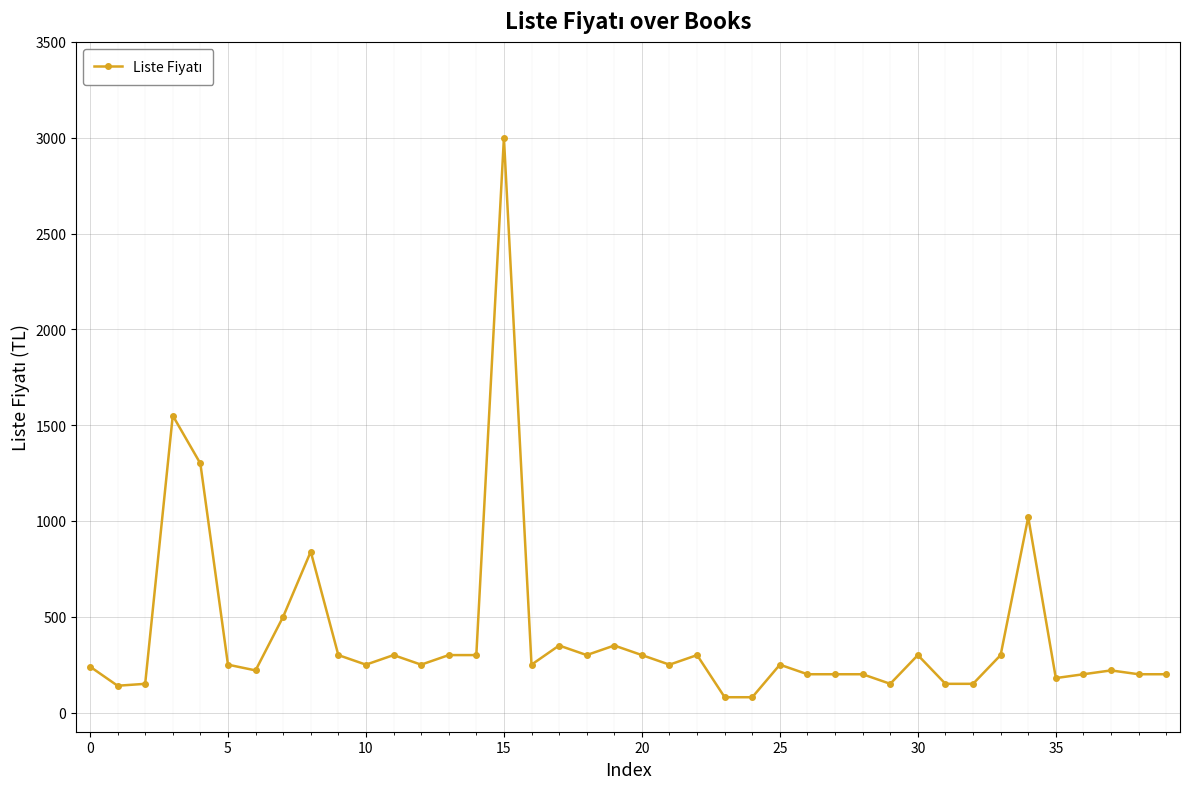

What is the value of the 4th point from the left?

1550